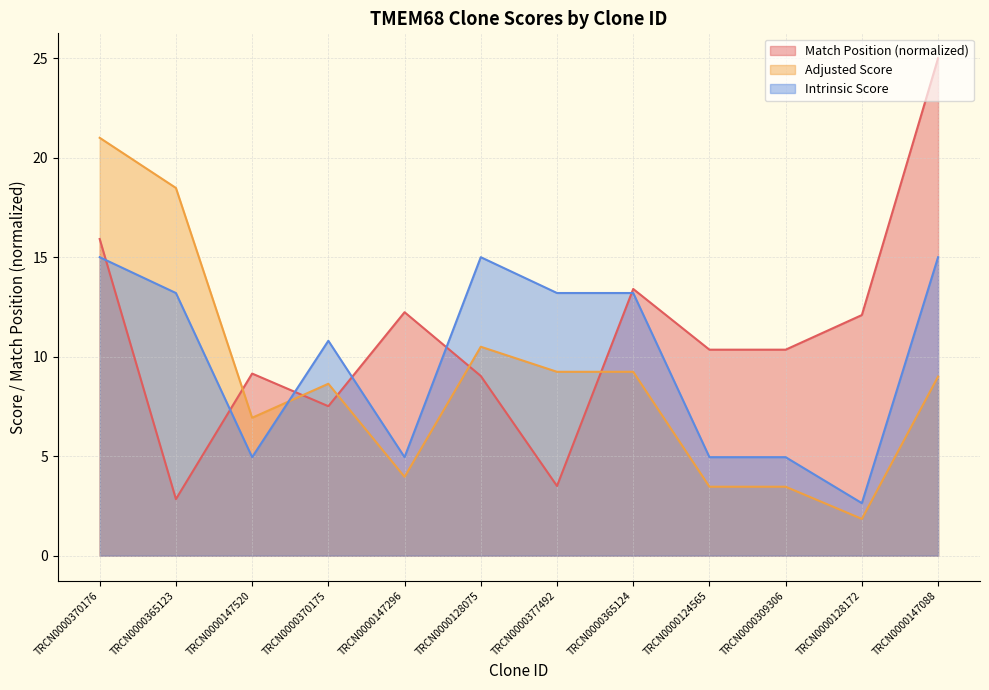

Where is Adjusted Score nearest to the value 11?

TRCN0000128075